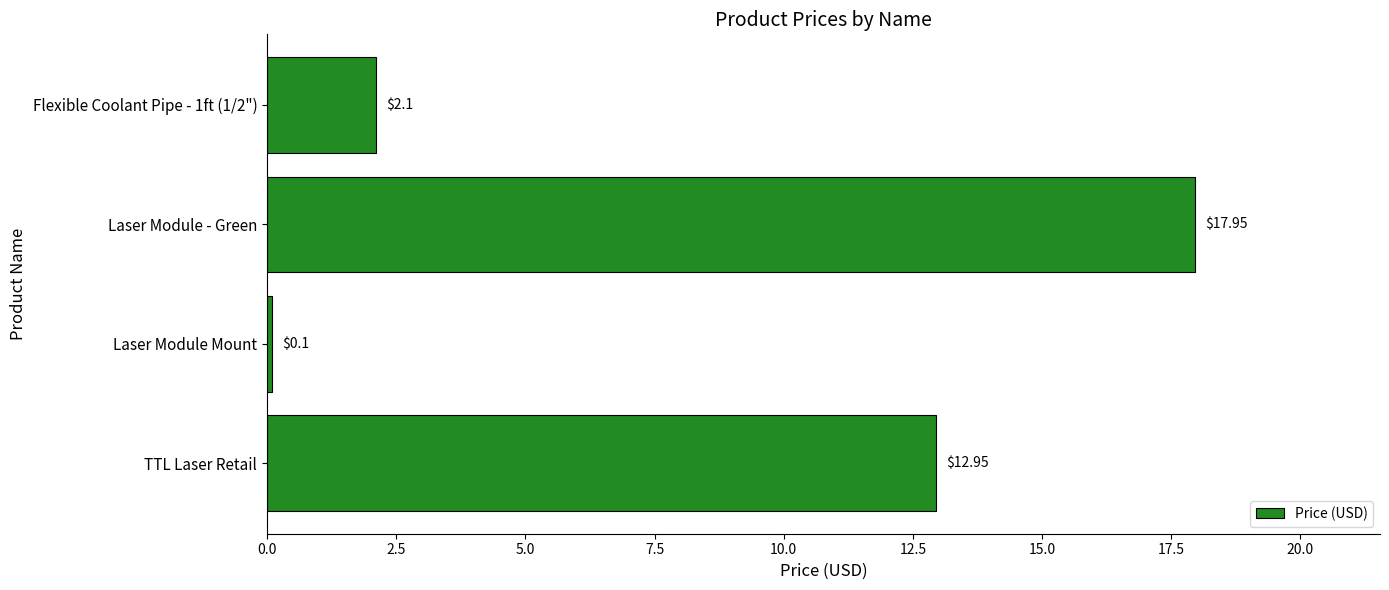

Which has a higher value, Laser Module - Green or Laser Module Mount?

Laser Module - Green